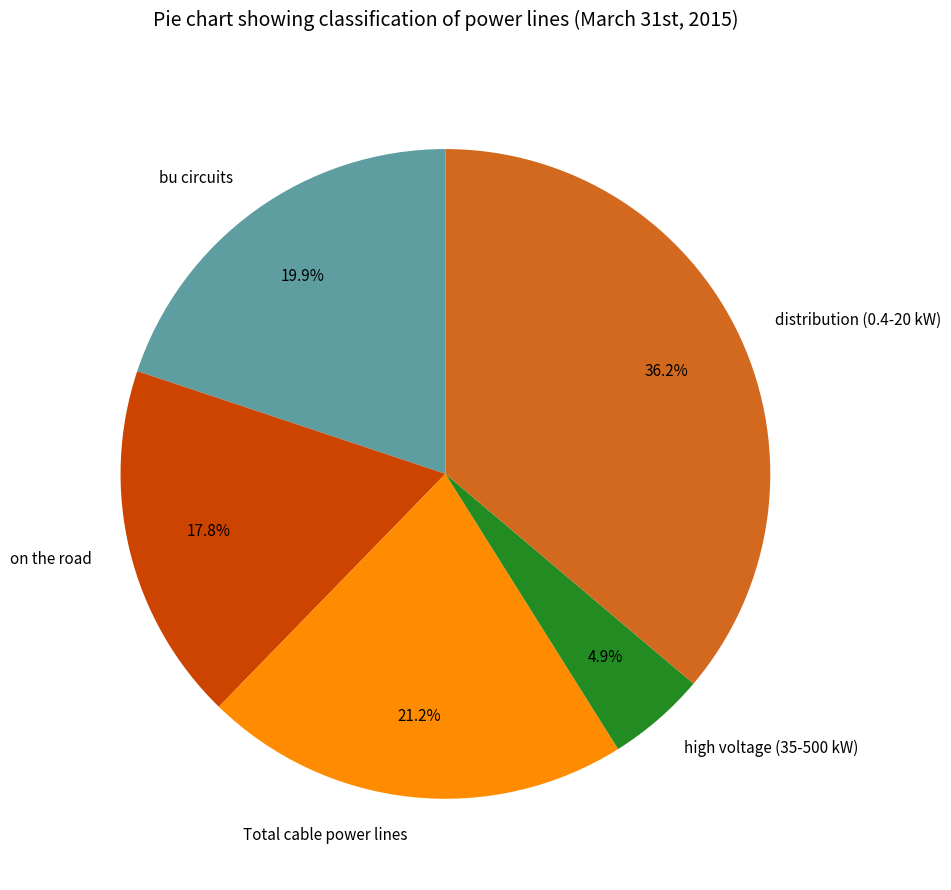

To the nearest percent, what is the difference between the on the road and bu circuits slice percentages?

2%